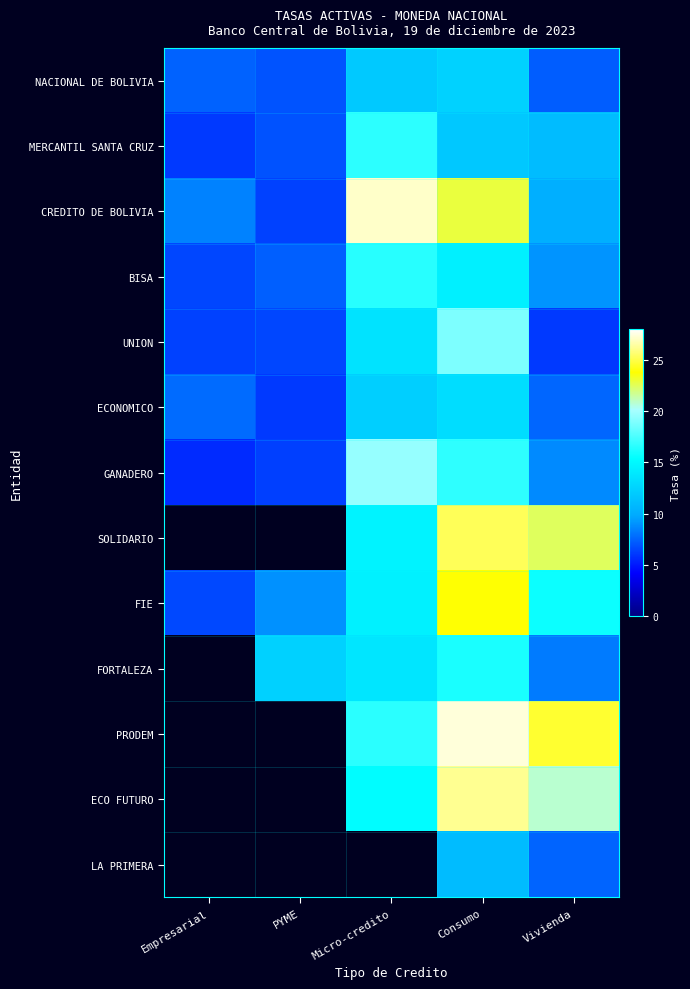

How many data points does each series have?

5